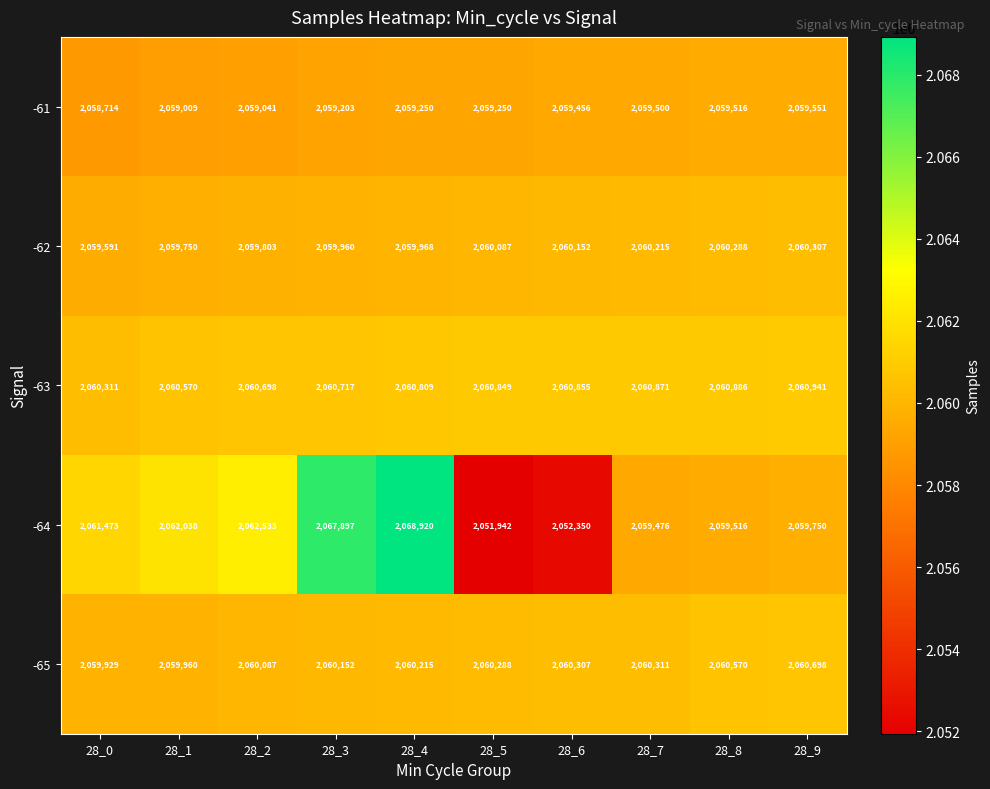

At which label is -64 closest to 2060431?

28_9